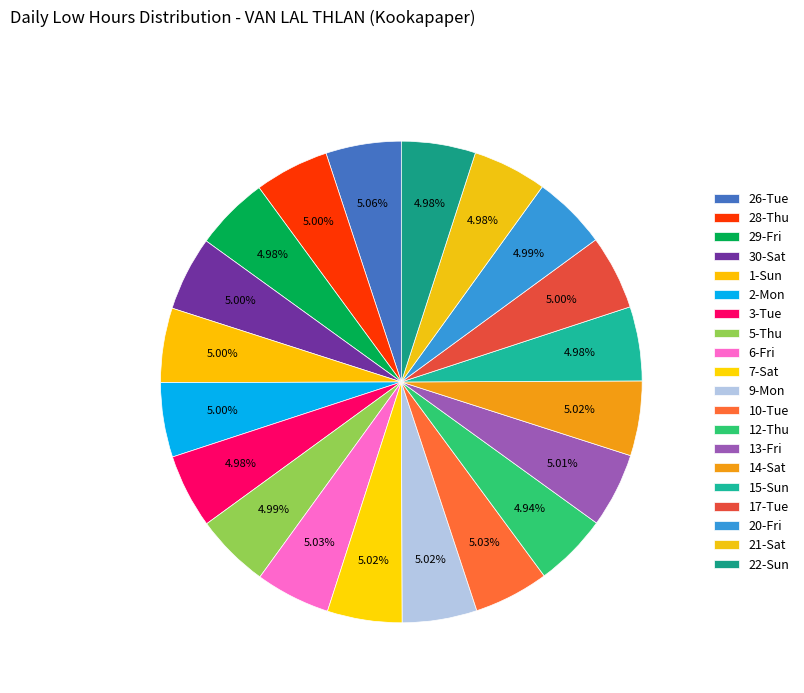

What is the largest slice in the pie chart?

26-Tue